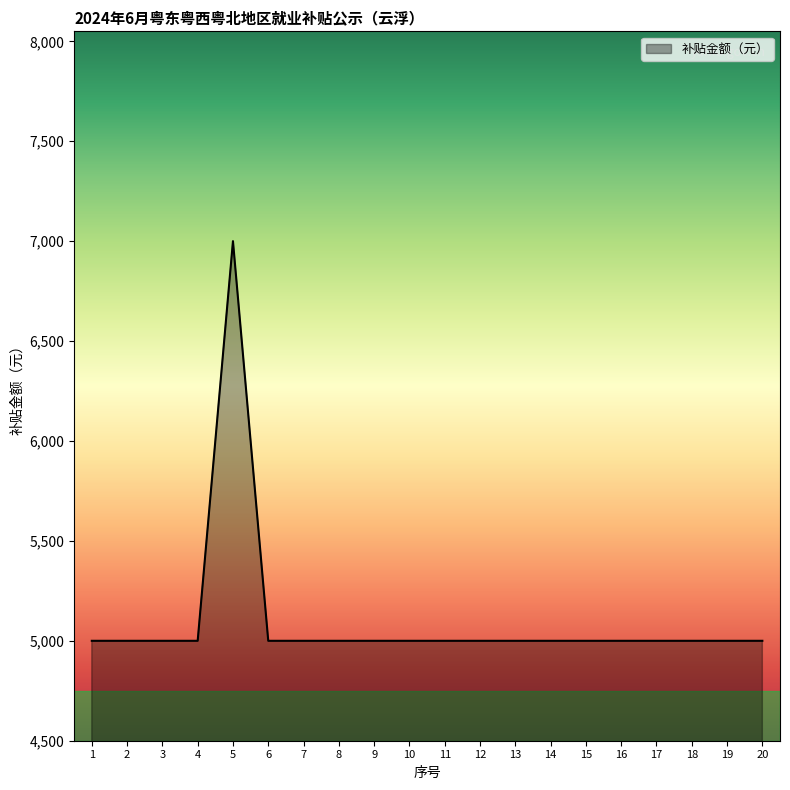

What is the maximum value shown in the chart?

7000